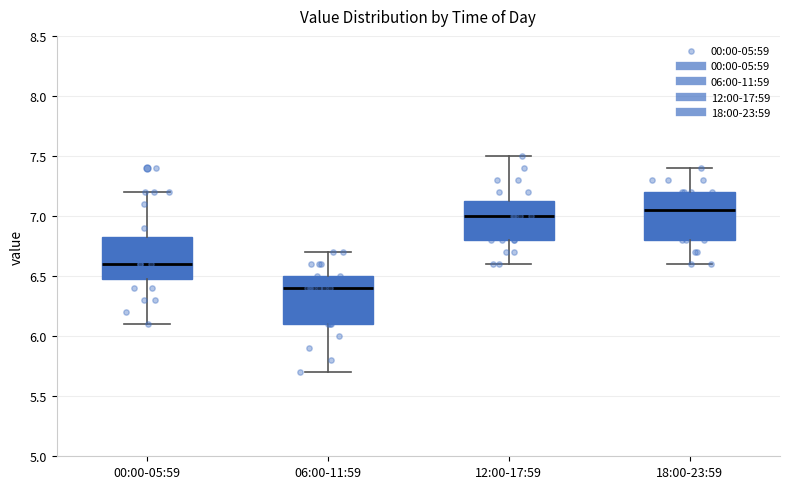

Which box's median line is the lowest?

06:00-11:59